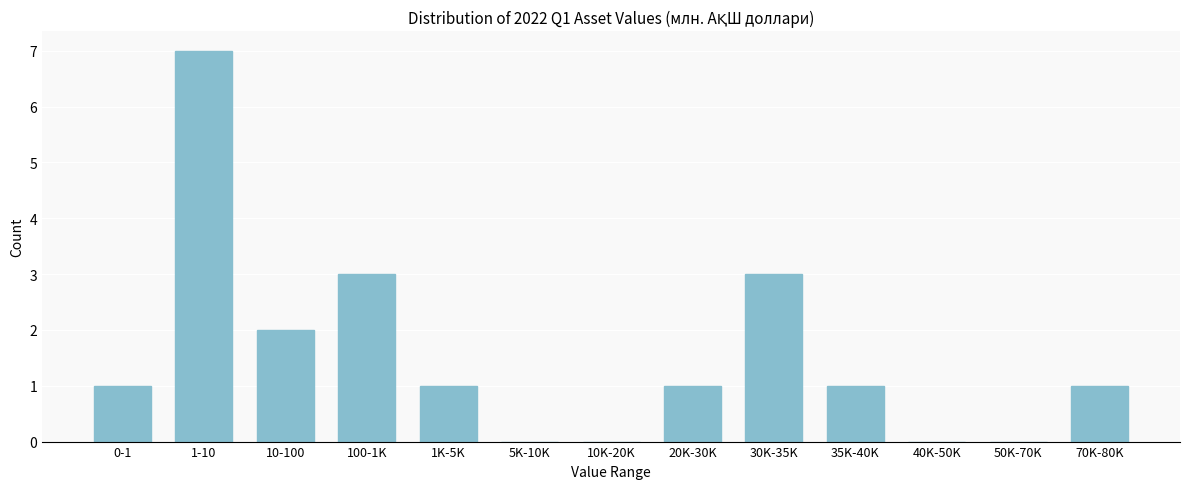

Reading right to left, transcribe all the data shown in this chart.

70K-80K=1	50K-70K=0	40K-50K=0	35K-40K=1	30K-35K=3	20K-30K=1	10K-20K=0	5K-10K=0	1K-5K=1	100-1K=3	10-100=2	1-10=7	0-1=1